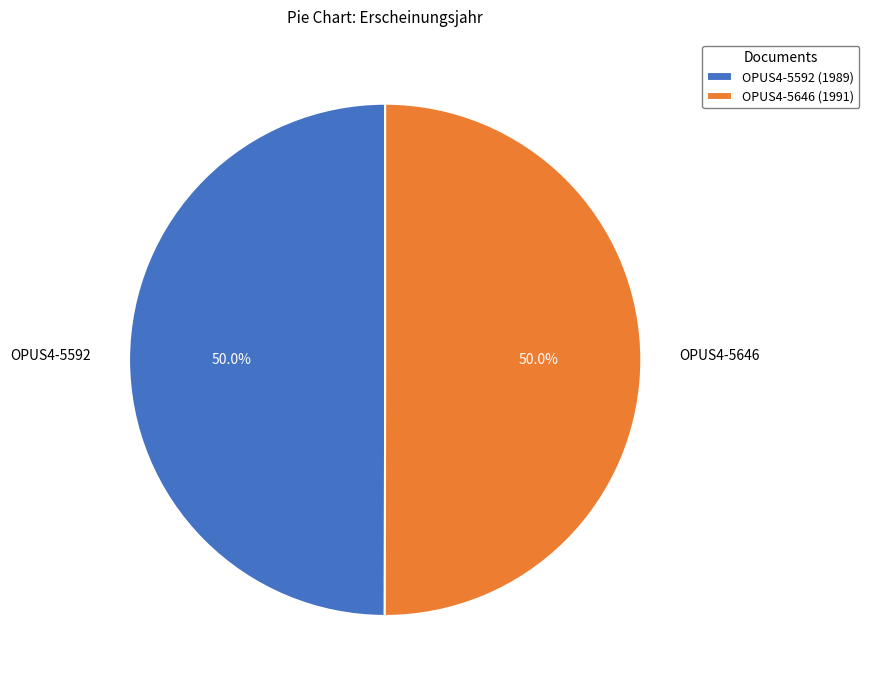

What percentage is the OPUS4-5592 slice, to the nearest percent?

50%